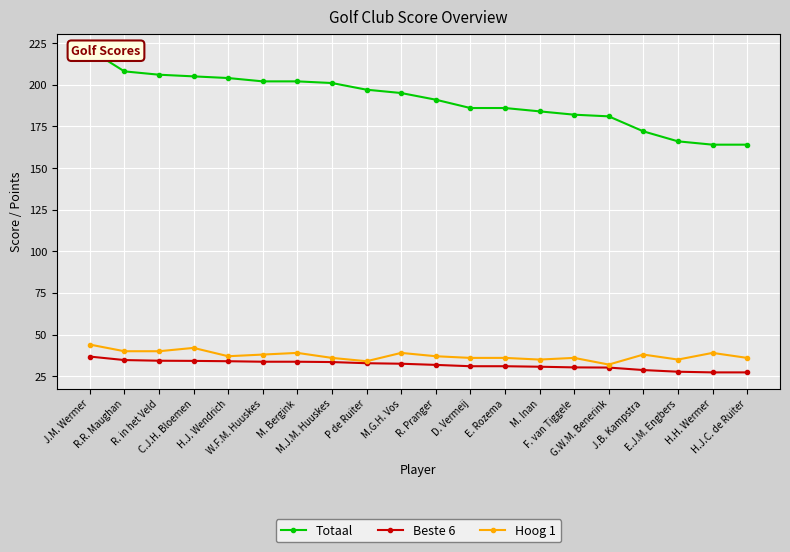

What is the value of the Totaal point at the 14th from the left?

184.0